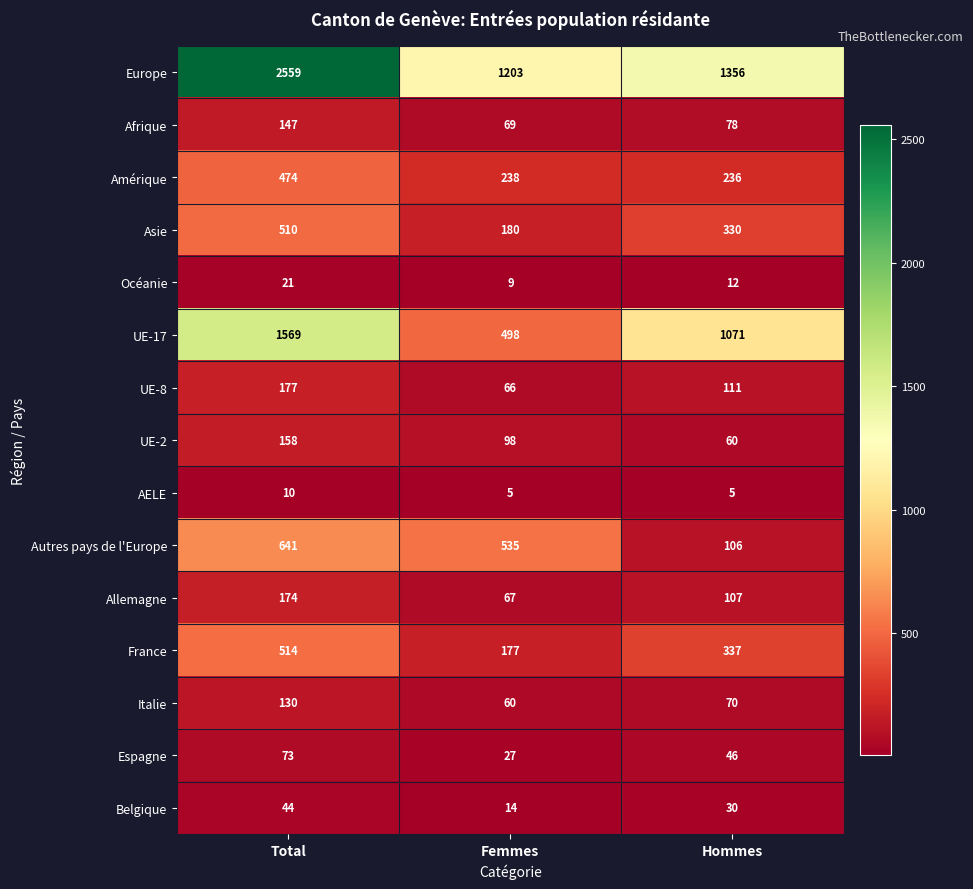

What is the difference between the Europe values at Femmes and Hommes?

153